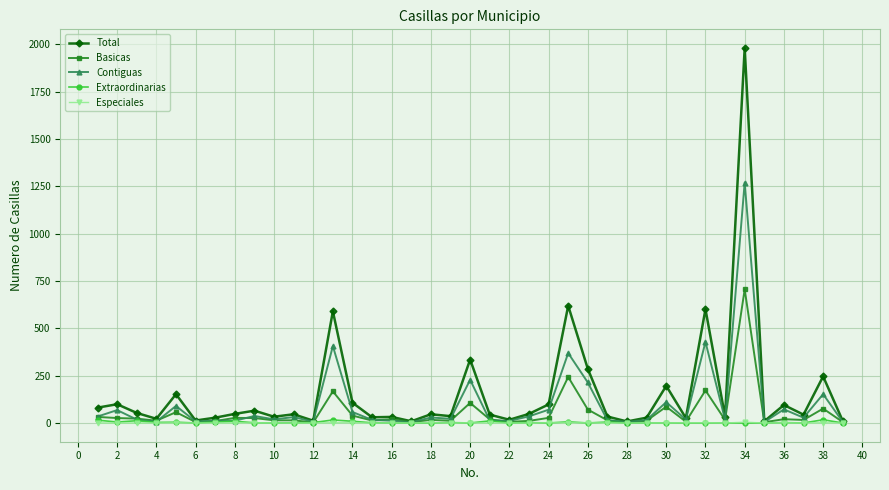

Which series has the largest range (max minus min)?

Total